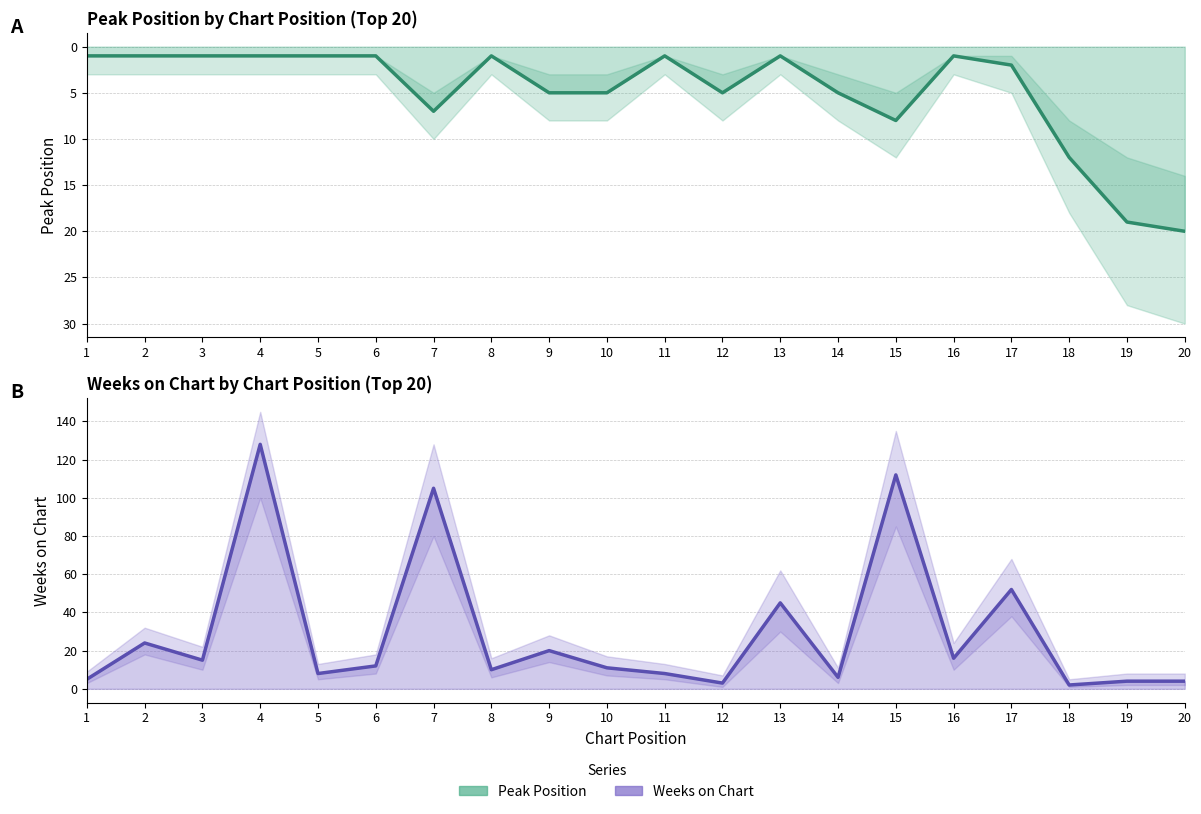

Which series has the largest range (max minus min)?

Weeks on Chart